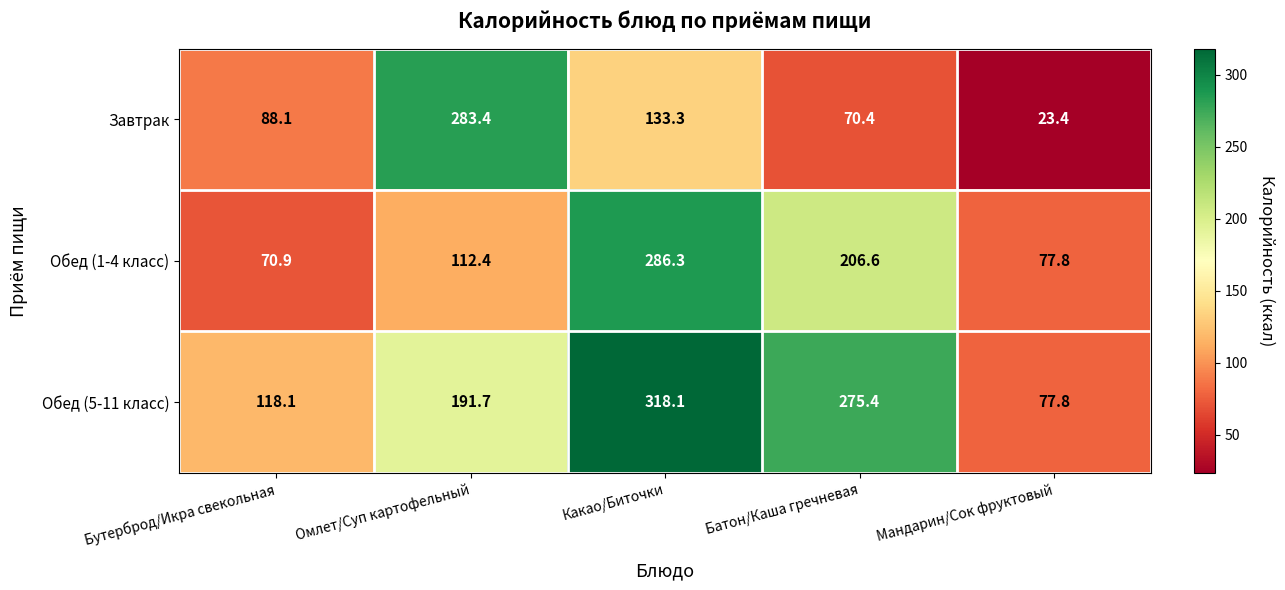

Which series has the largest range (max minus min)?

Завтрак